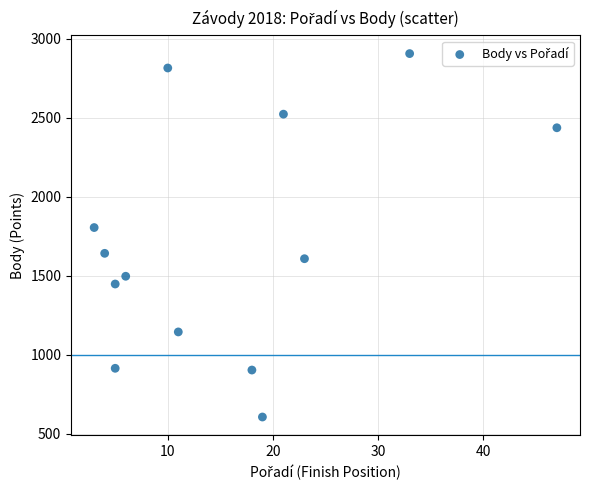

What Y value in the scatter plot is closest to 1756?

1805